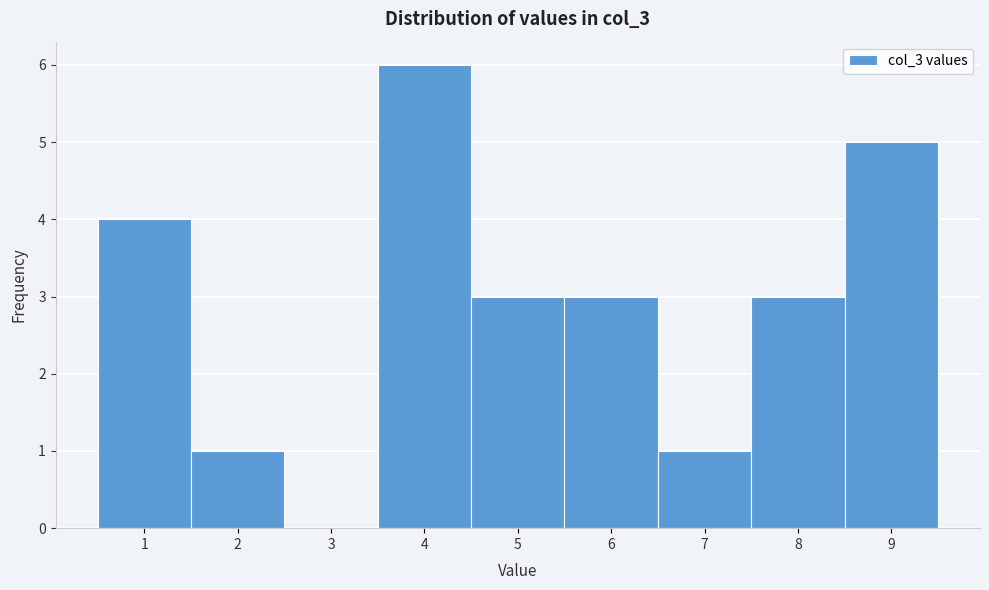

Reading left to right, list every bar in this chart as the range it spans on the x-axis followed by its height. The values are not printed on the chart, so give them approximately, as read against the axis.

0.5 to 1.5: 4
1.5 to 2.5: 1
2.5 to 3.5: 0
3.5 to 4.5: 6
4.5 to 5.5: 3
5.5 to 6.5: 3
6.5 to 7.5: 1
7.5 to 8.5: 3
8.5 to 9.5: 5